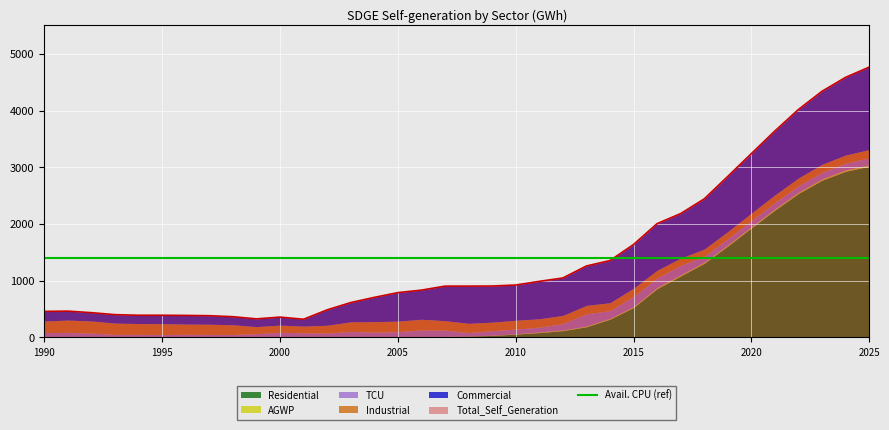

Which category has the highest value across all series?

2025